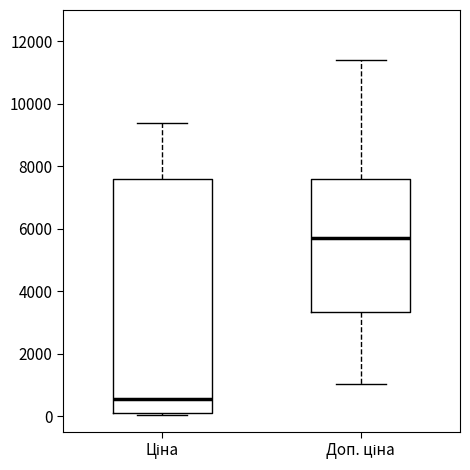

Comparing the boxes themselves (not the whiskers), which one is the tallest?

Ціна